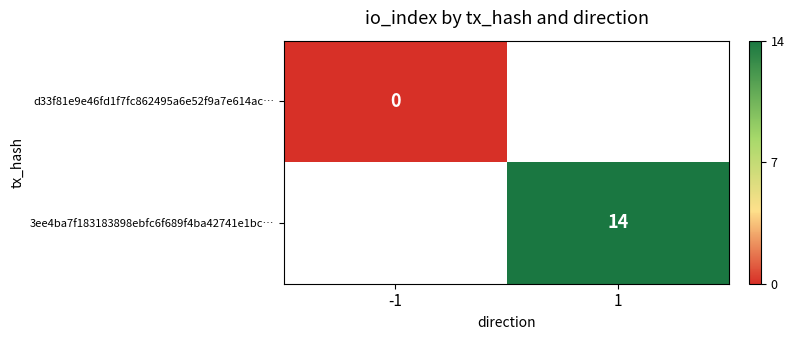

Is it true that 3ee4ba7f183183898ebfc6f689f4ba42741e1bc… equals 14 at 1?

True